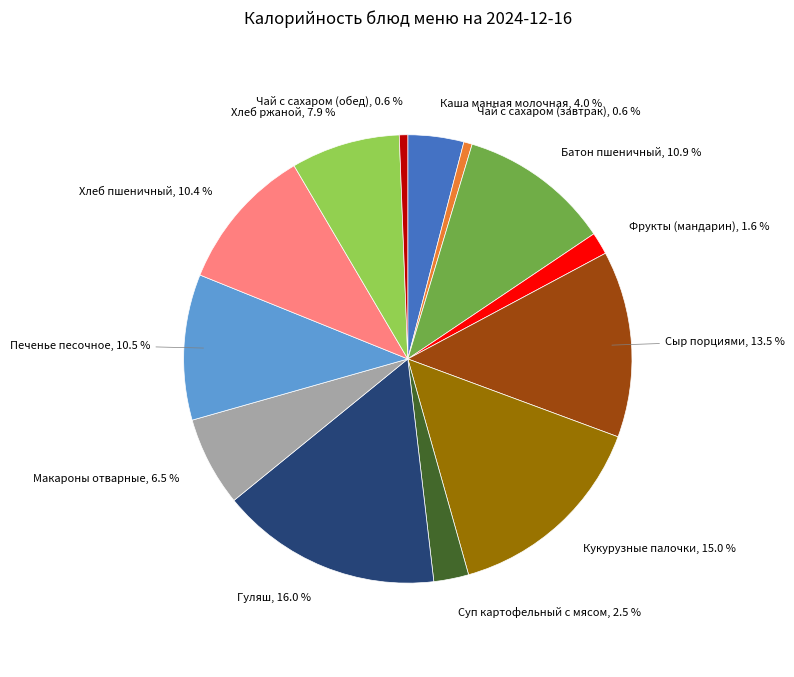

Count the number of slices in the pie.

13